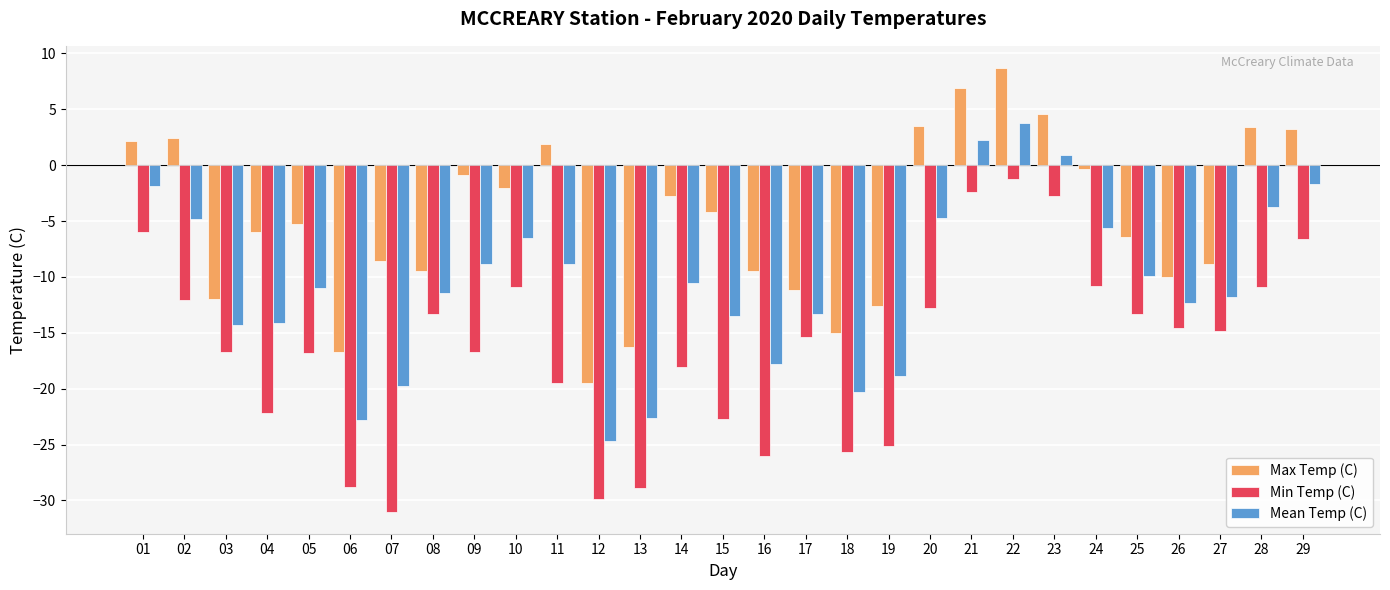

The value of Max Temp (C) at 21 is 3.7. True or false?

False